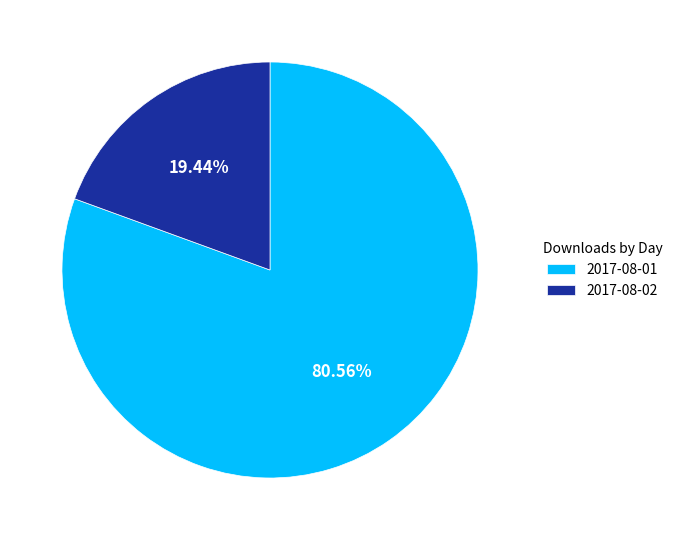

Is it true that 2017-08-02 is 14% of the pie?

False